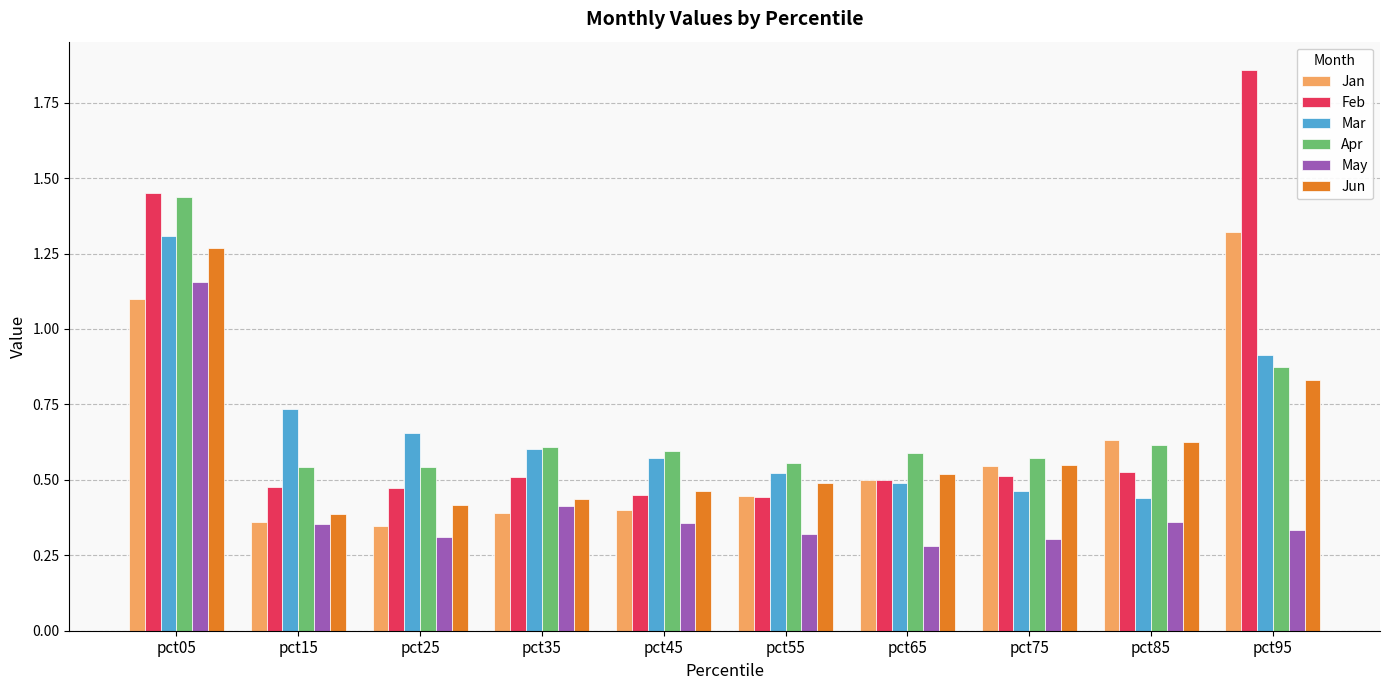

True or false: Jun has a value of 0.7 at pct05.

False